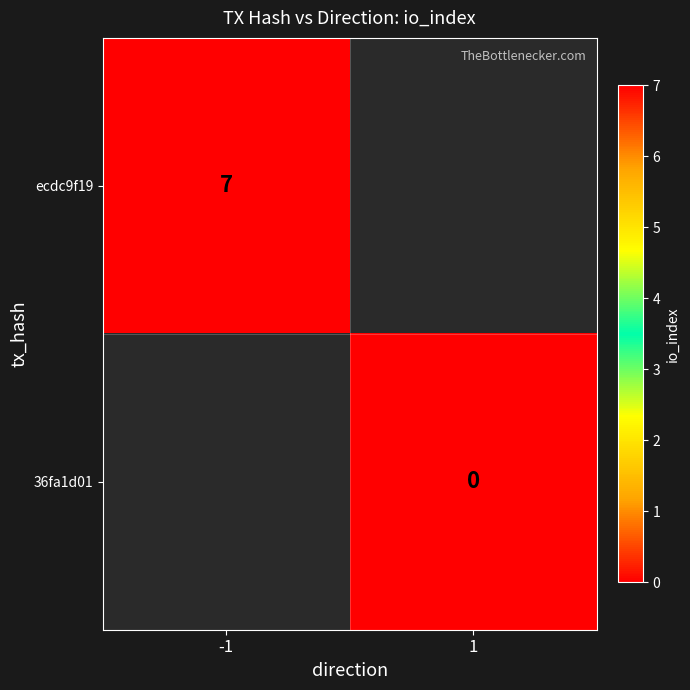

Count the number of categories in the chart.

2